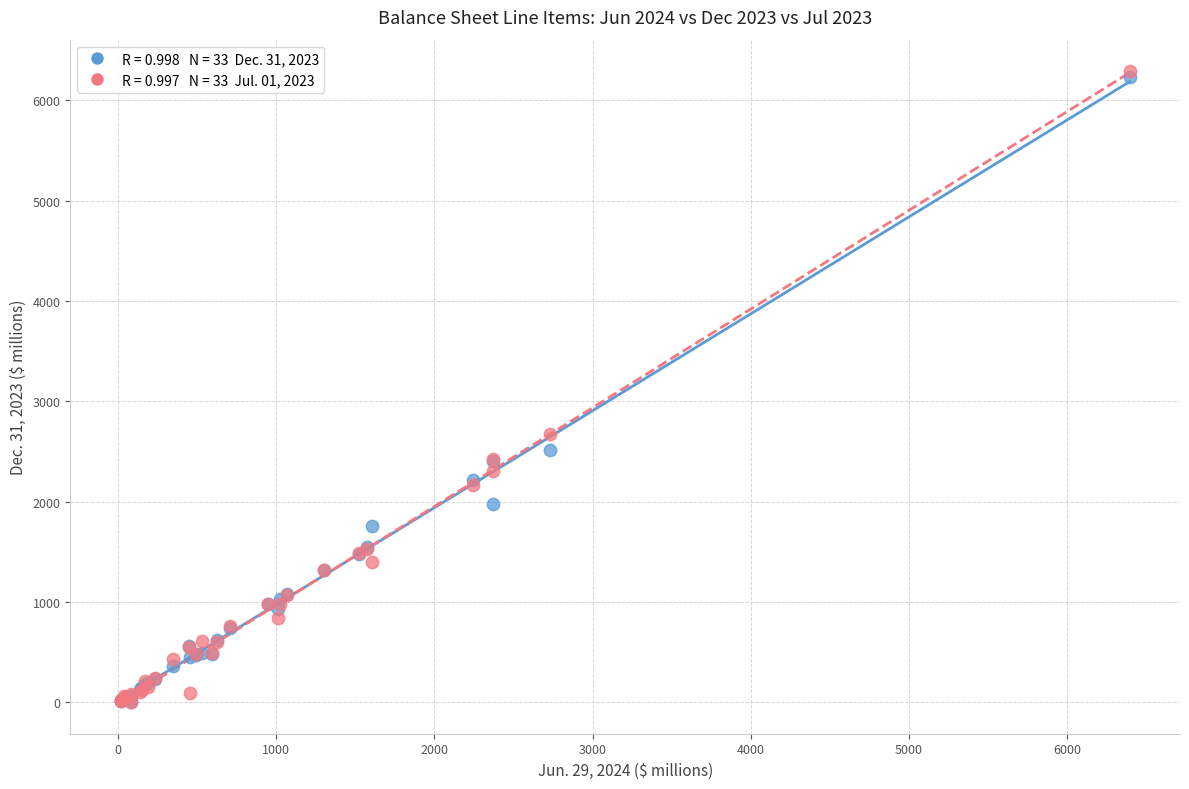

Across all series, what Y value is closest to 3145?

2672.8